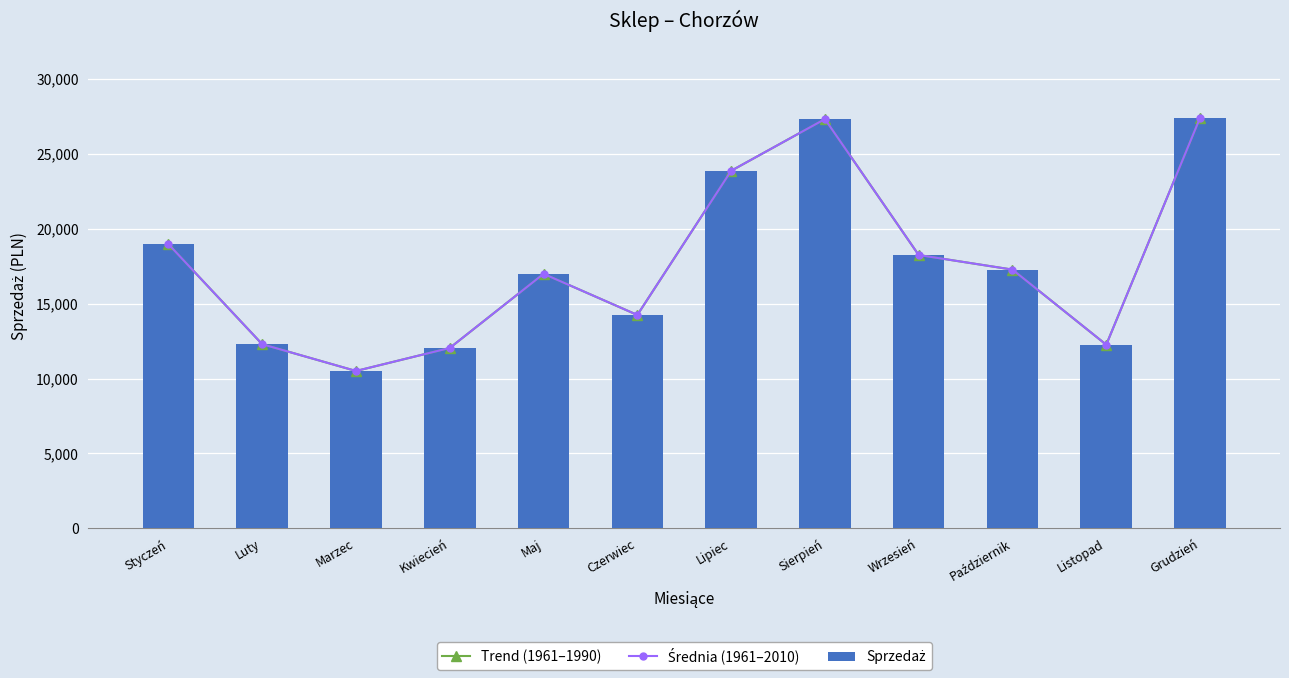

Which category has the highest value in the Trend (1961–1990) series?

Grudzień